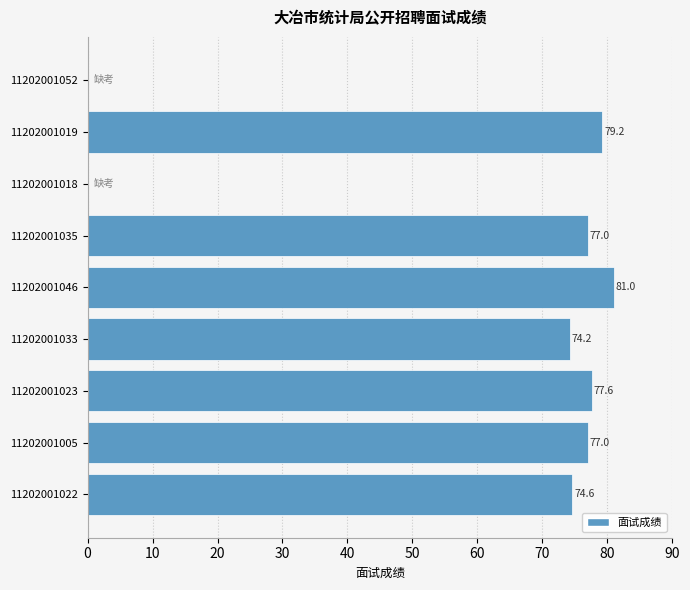

What is the average value?

60.1